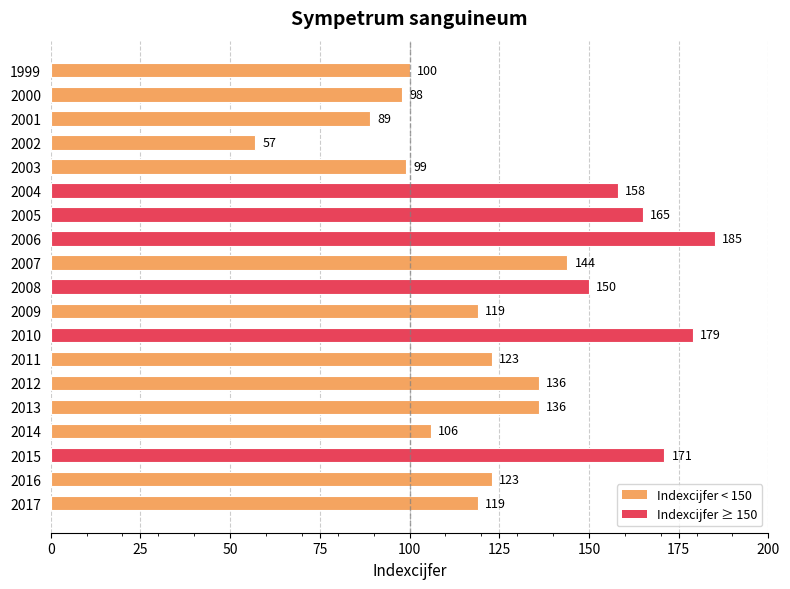

What is the average value?

129